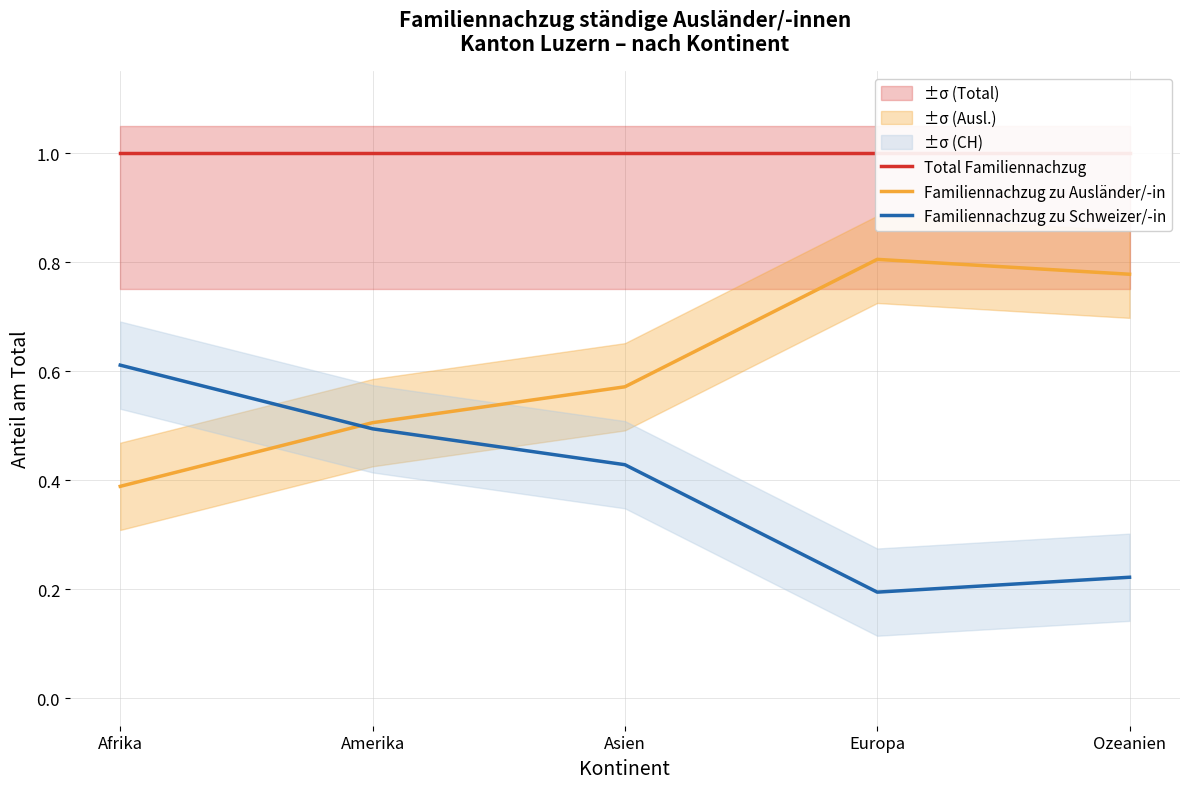

What is the value of the Familiennachzug zu Ausländer/-in point at the 1st from the left?

0.4